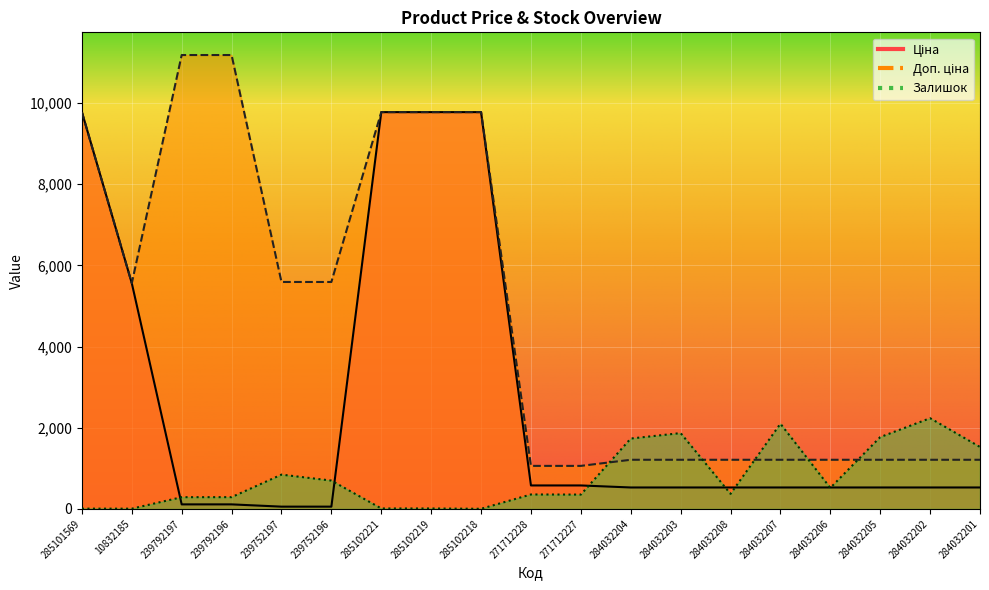

What is the lowest value of the Залишок series?

3.0